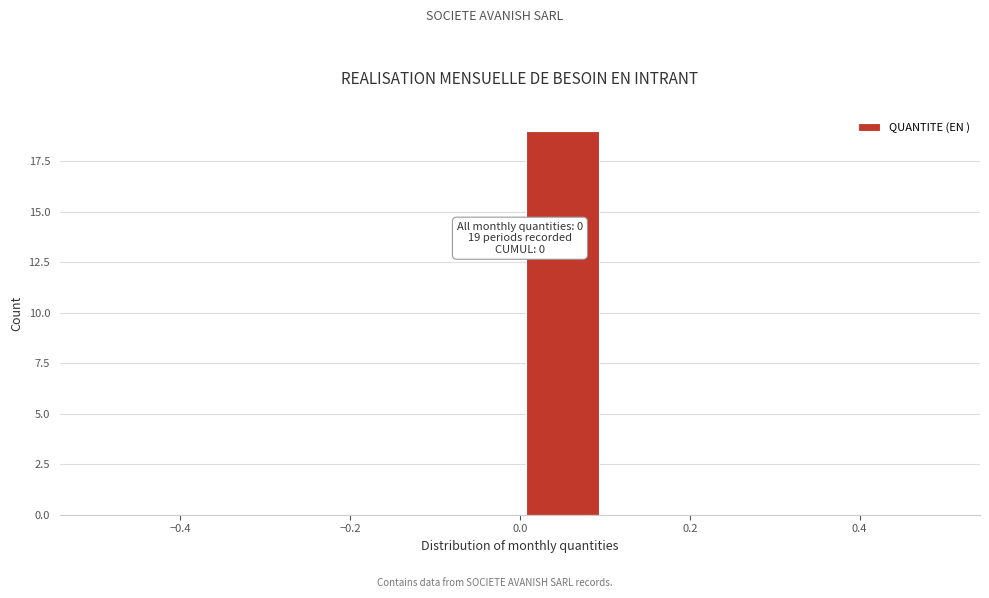

Over which range of the x-axis is the bar tallest?

0.0 to 0.1